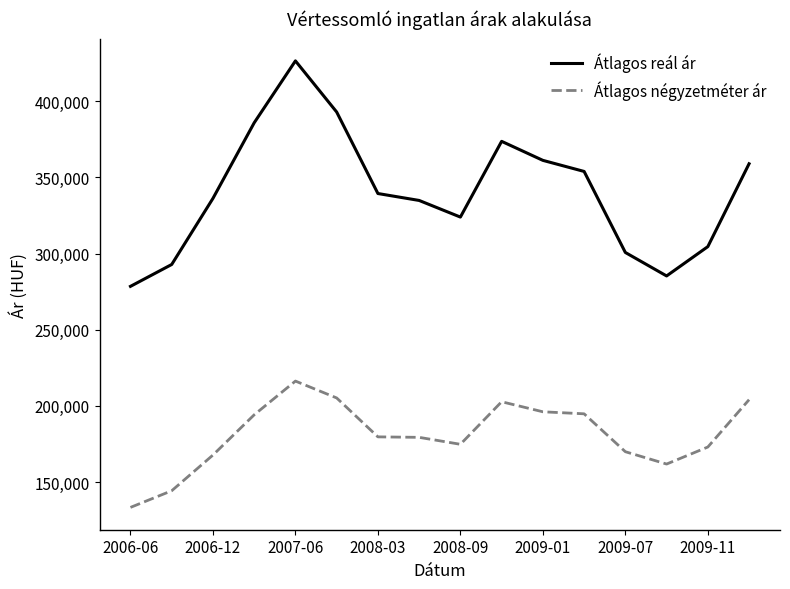

What is the maximum value shown in the chart?

426459